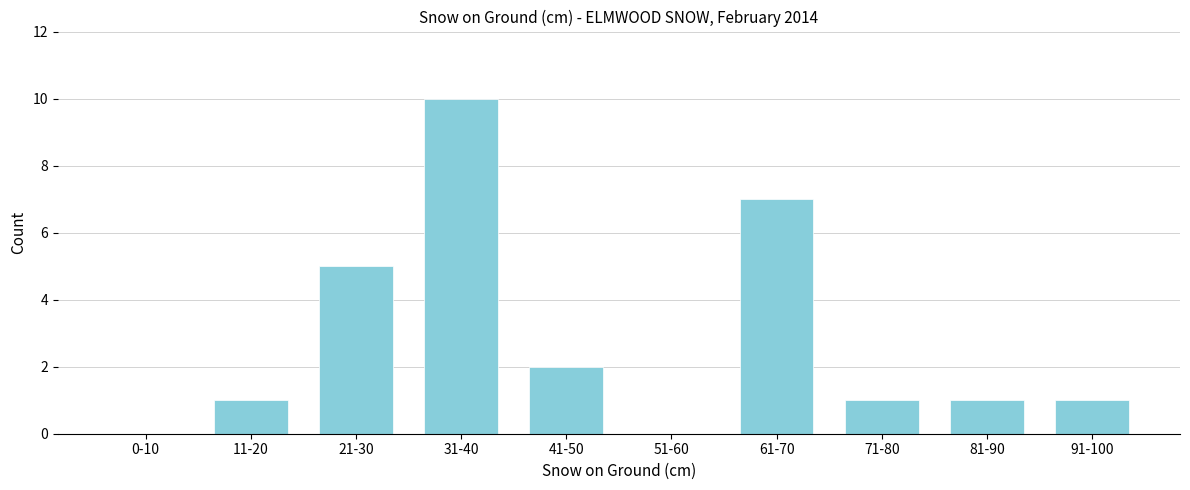

Reading left to right, what are all the values shown in this chart?

0-10=0	11-20=1	21-30=5	31-40=10	41-50=2	51-60=0	61-70=7	71-80=1	81-90=1	91-100=1